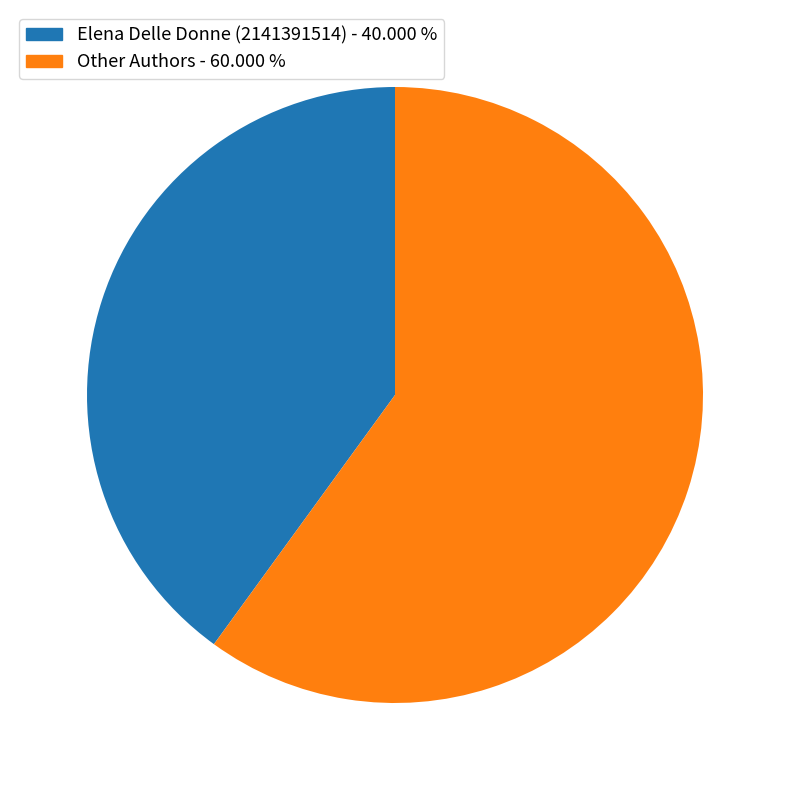

What is the smallest slice in the pie chart?

Elena Delle Donne (2141391514) - 40.000 %